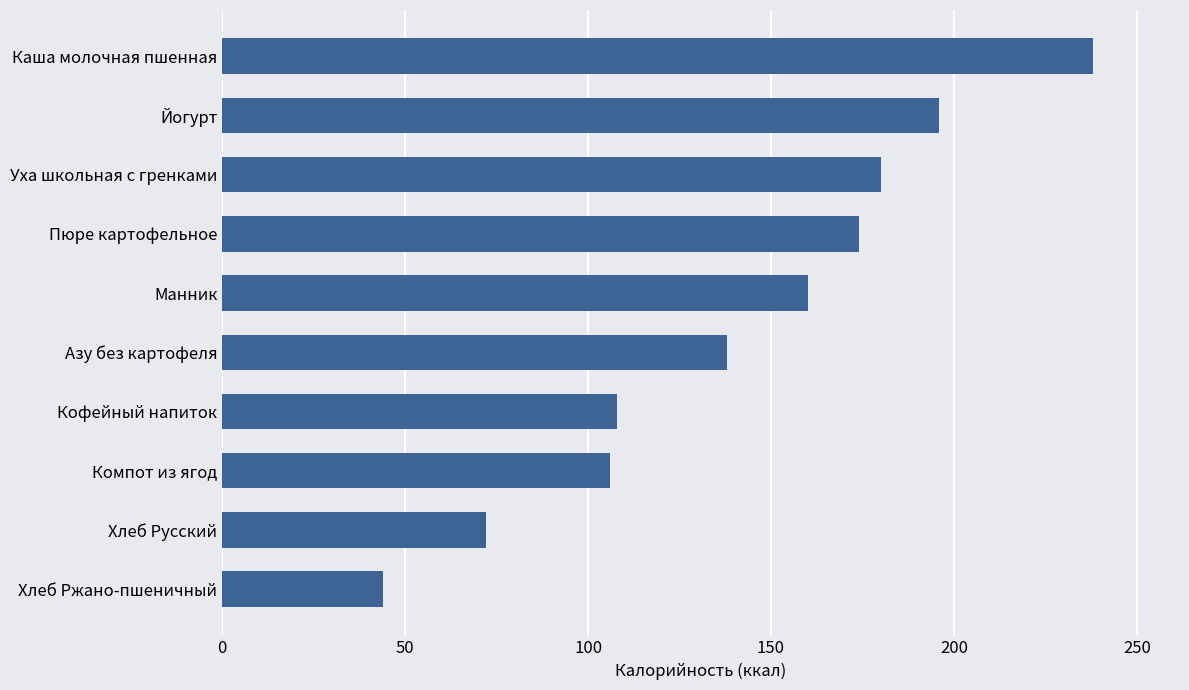

Reading bottom to top, transcribe all the data shown in this chart.

Хлеб Ржано-пшеничный=44	Хлеб Русский=72	Компот из ягод=106	Кофейный напиток=108	Азу без картофеля=138	Манник=160	Пюре картофельное=174	Уха школьная с гренками=180	Йогурт=196	Каша молочная пшенная=238